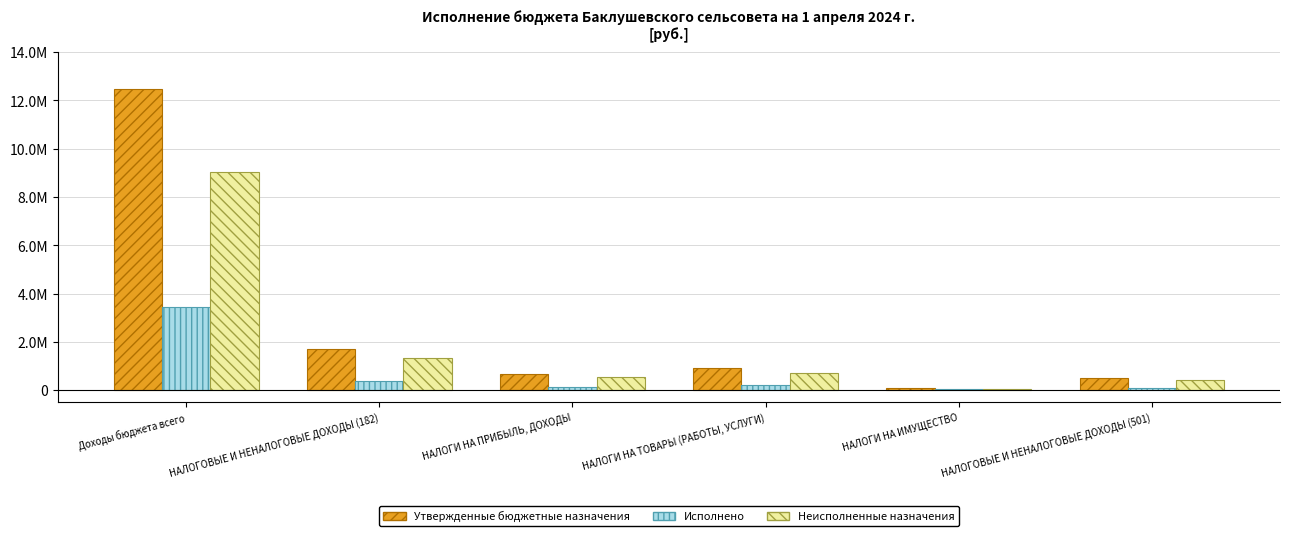

The value of Утвержденные бюджетные назначения at Доходы бюджета всего is 12483834.0. True or false?

True